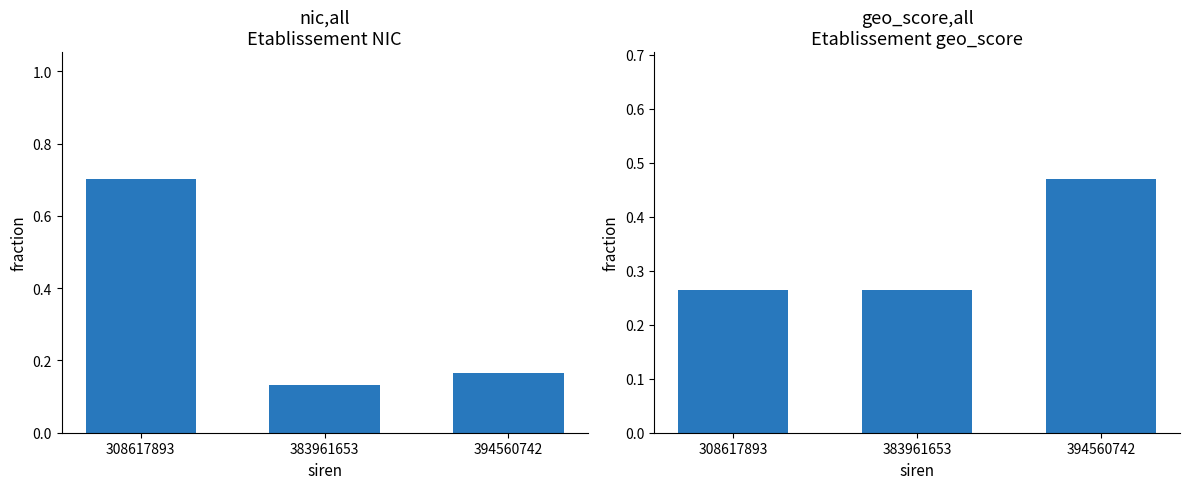

What are all the series names shown in the legend?

nic (fraction), geo_score (fraction)